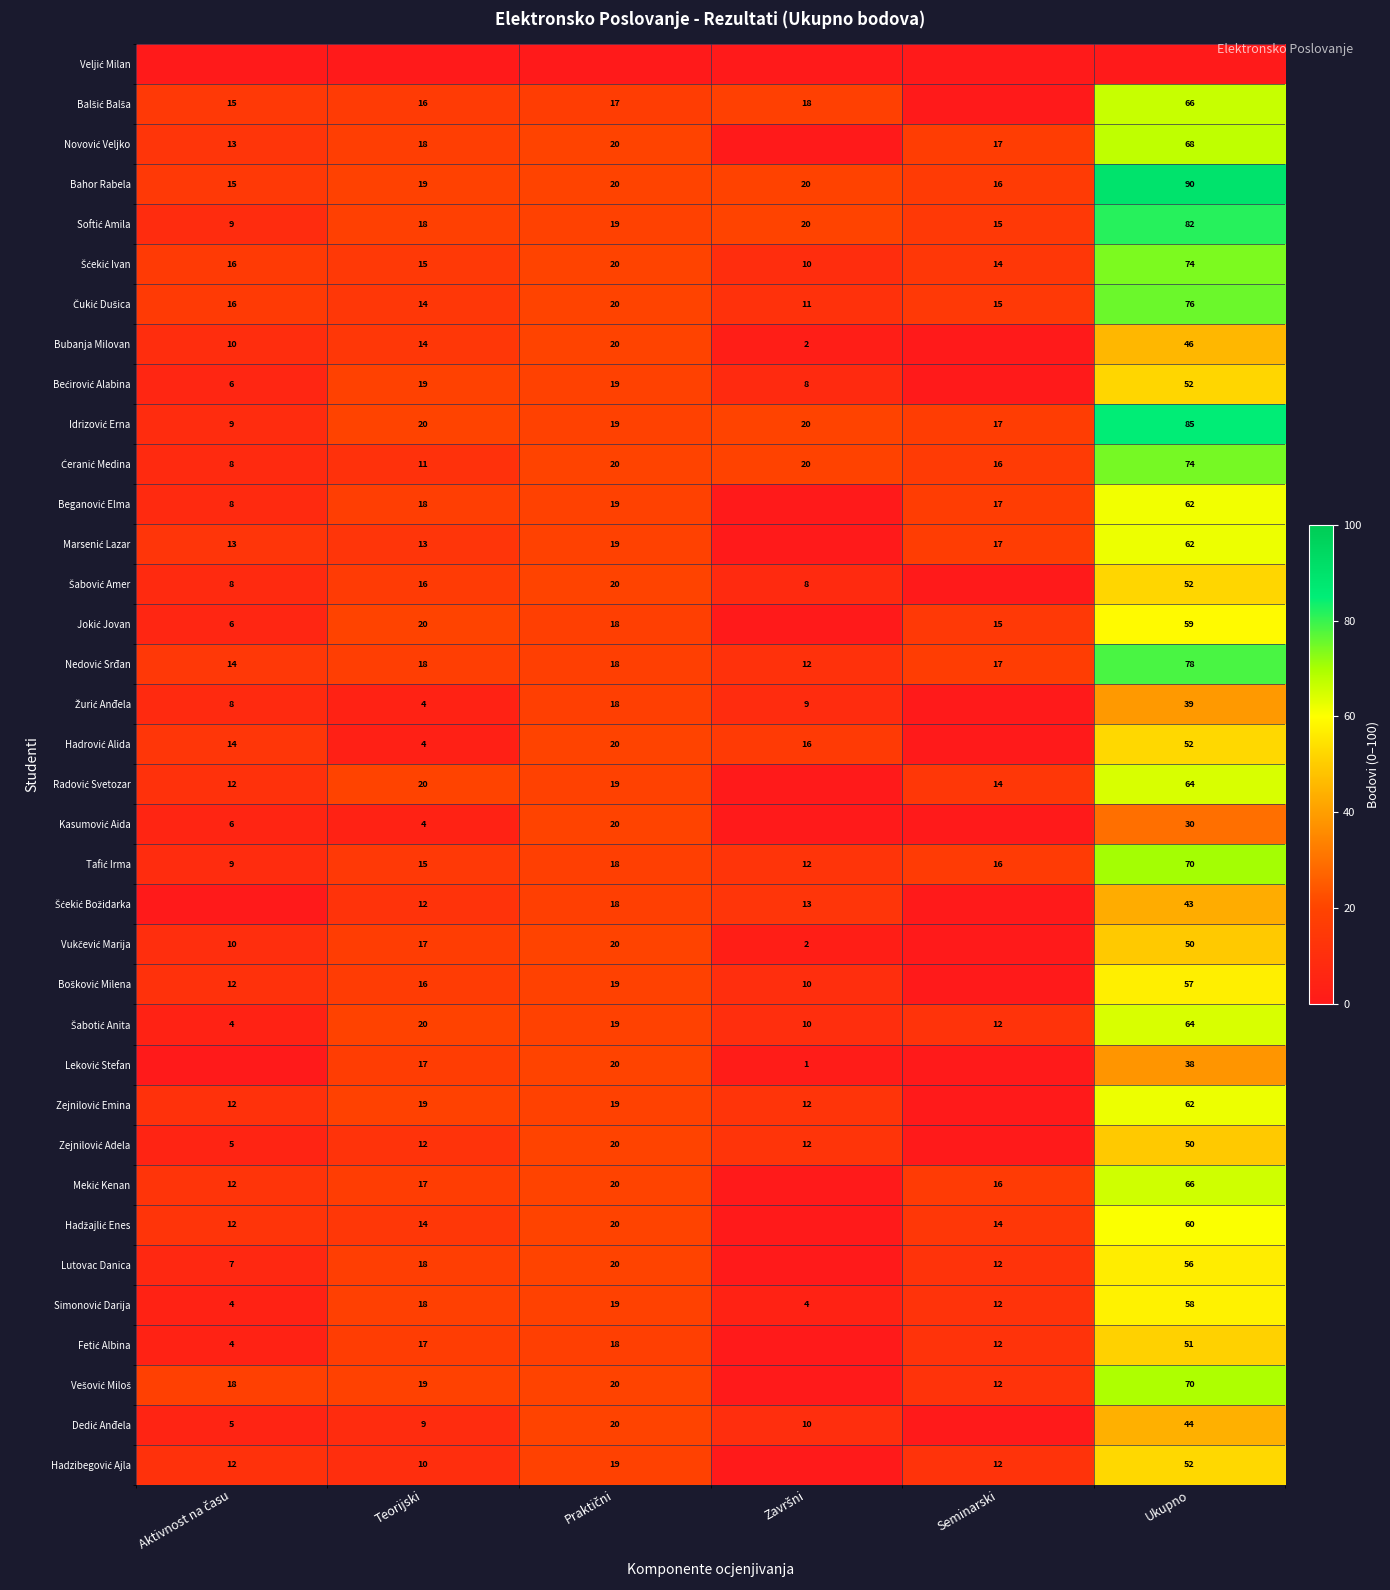

The value of Bahor Rabela at Seminarski is 16. True or false?

True